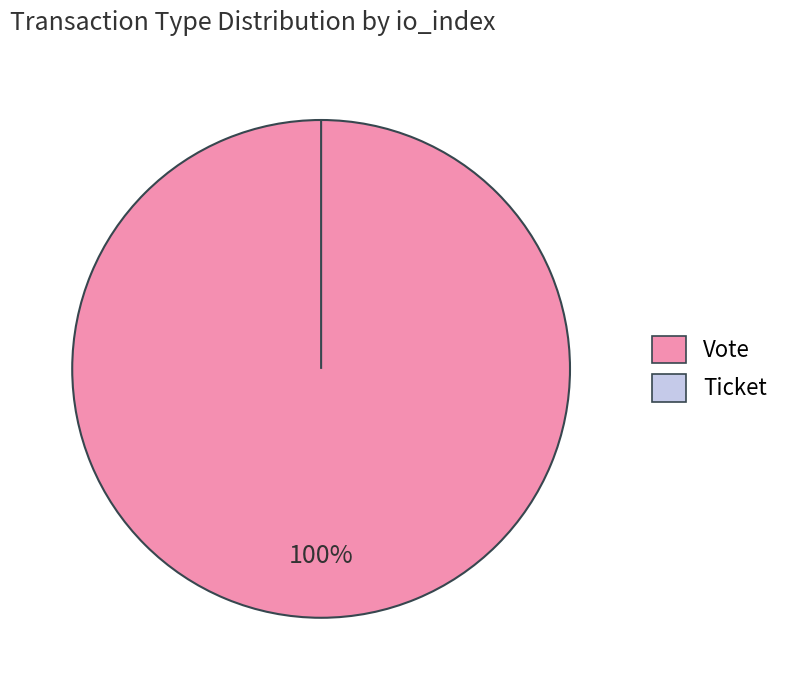

To the nearest percent, what is the combined percentage of Ticket and Vote?

100%